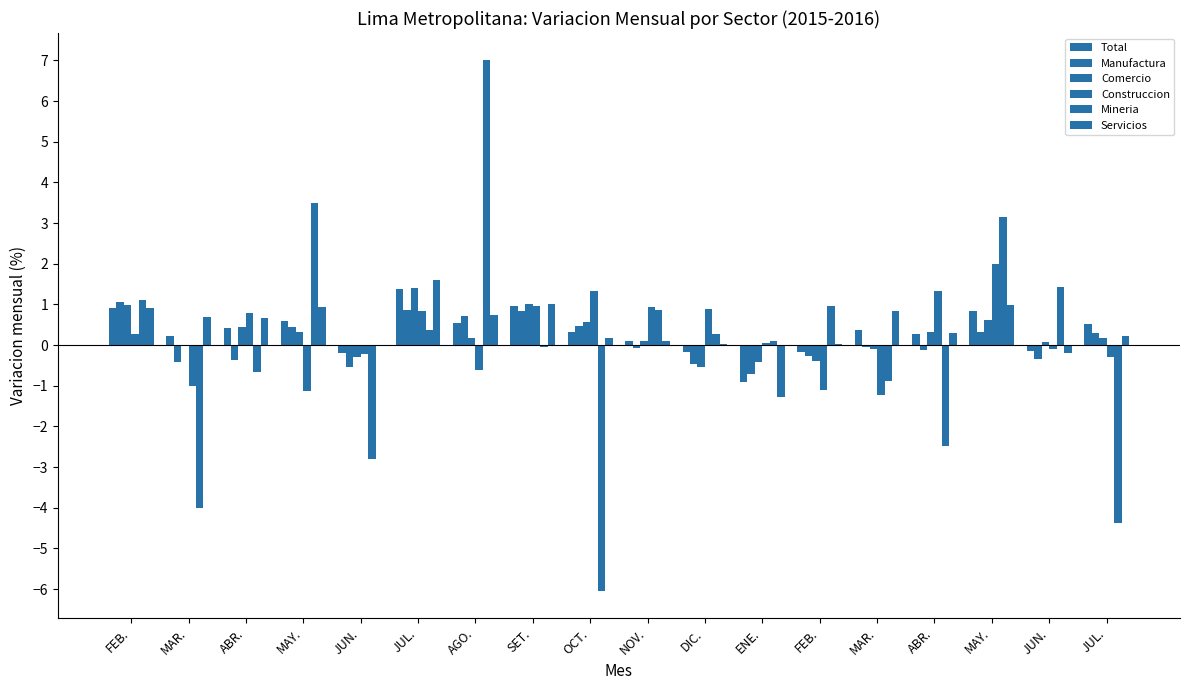

Count the number of categories in the chart.

18